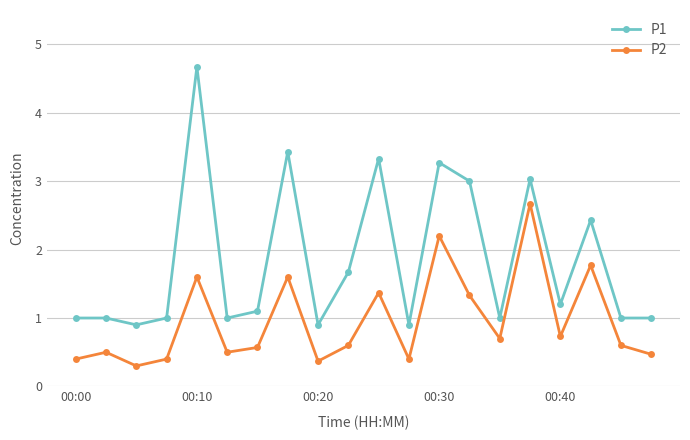

True or false: P2 has more than 1 interior local peaks.

True